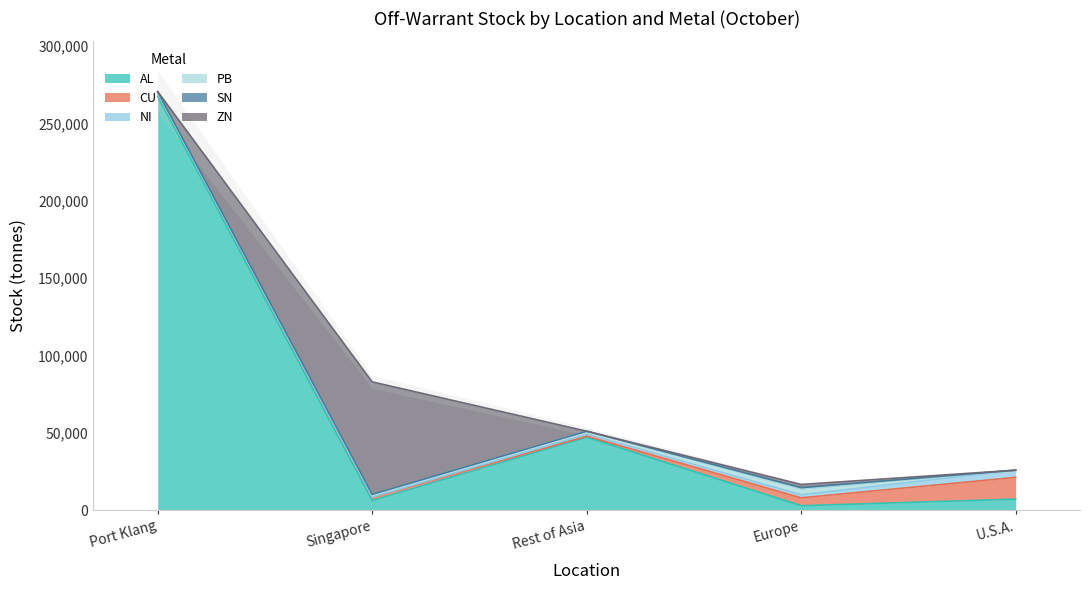

What is the value of the AL point at the 5th from the left?

7120